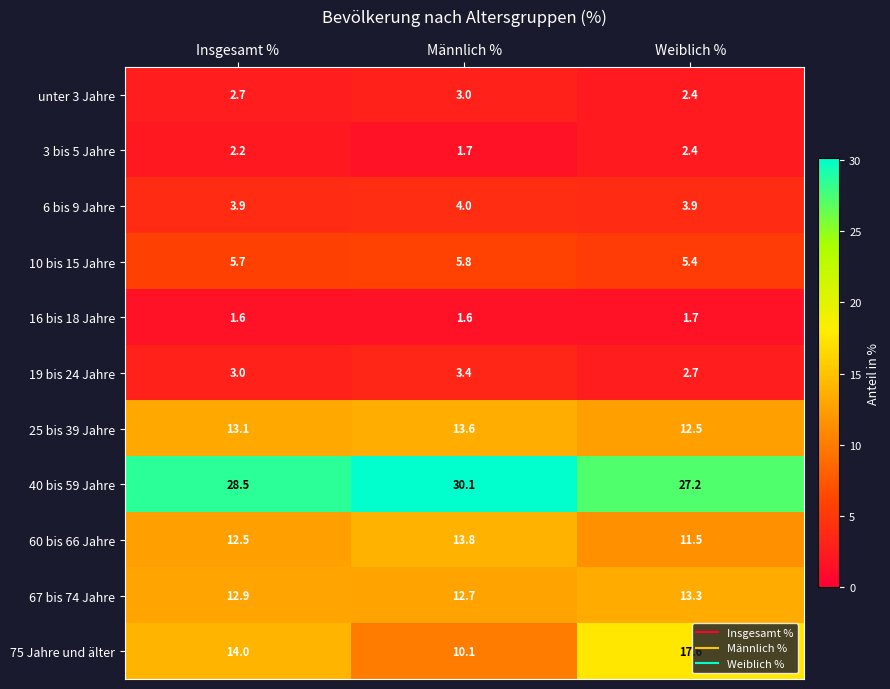

The 10 bis 15 Jahre series shows 5.4 at Weiblich %. True or false?

True